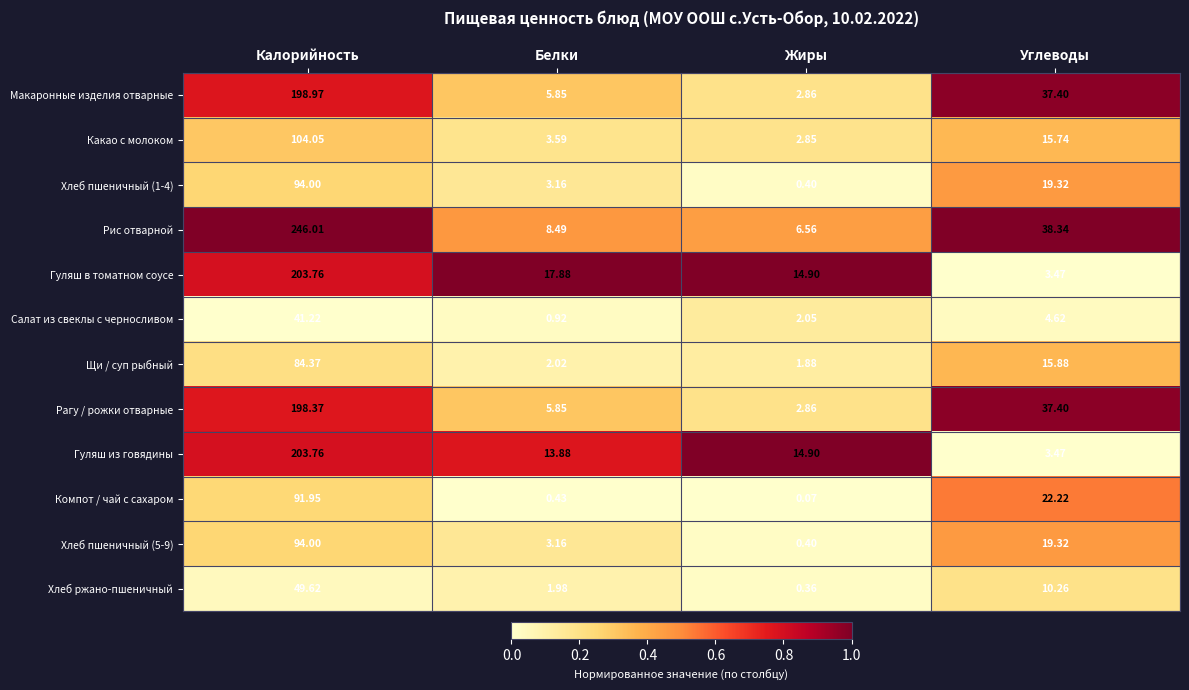

At which category is the sum across all series the highest?

Калорийность